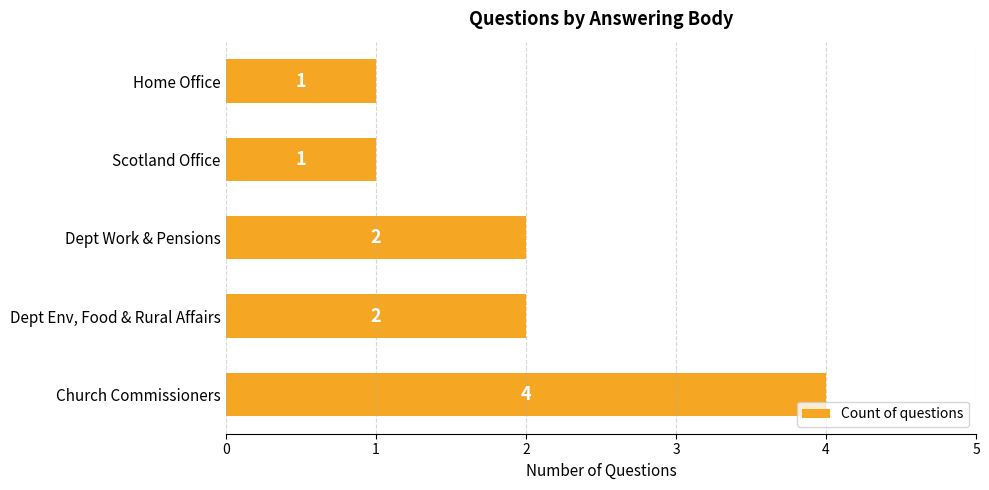

Is it true that the value at Church Commissioners is 4?

True